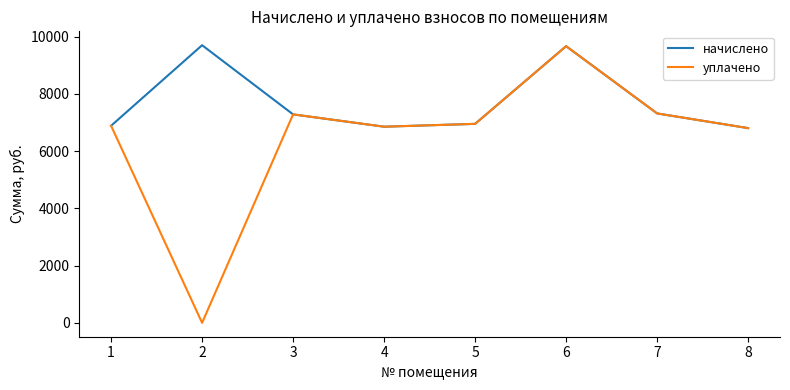

True or false: начислено has more than 2 interior local peaks.

False